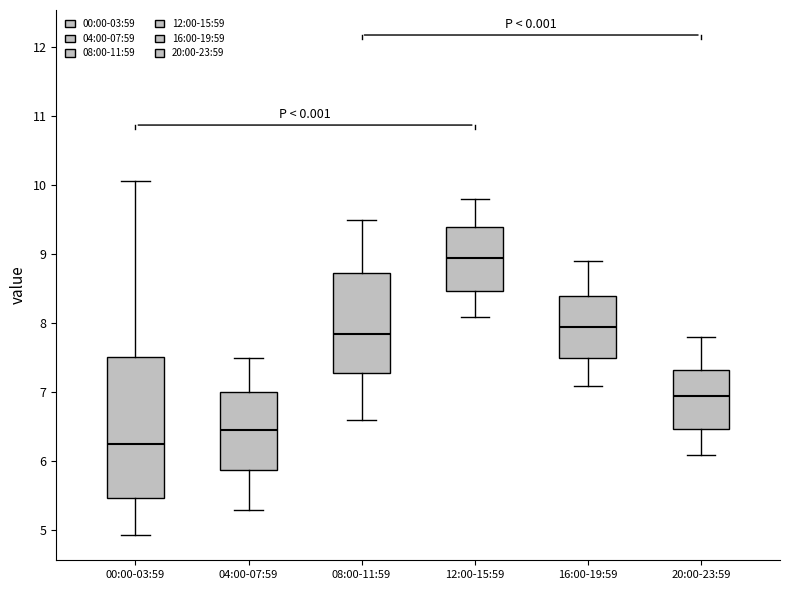

Reading left to right, transcribe this box plot: for each box, give where its median line is, the range the box spans, and where its two whiskers end, as read against the y-axis. The values are not printed on the chart, so give them approximately, as read against the axis.

00:00-03:59: median 6.3, box 5.5 to 7.5, whiskers 4.9 to 10.1
04:00-07:59: median 6.5, box 5.9 to 7.0, whiskers 5.3 to 7.5
08:00-11:59: median 7.9, box 7.3 to 8.7, whiskers 6.6 to 9.5
12:00-15:59: median 9.0, box 8.5 to 9.4, whiskers 8.1 to 9.8
16:00-19:59: median 8.0, box 7.5 to 8.4, whiskers 7.1 to 8.9
20:00-23:59: median 7.0, box 6.5 to 7.3, whiskers 6.1 to 7.8